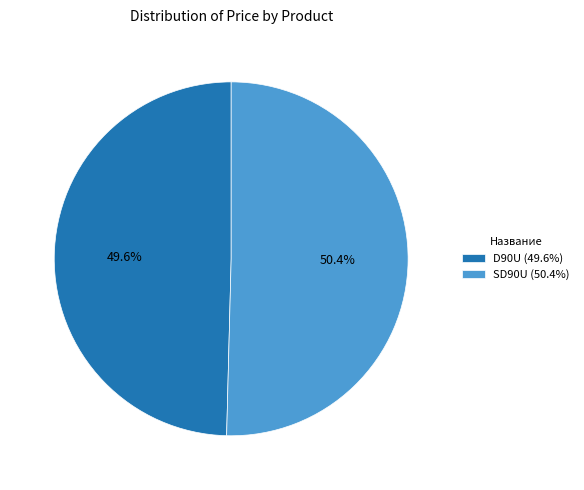

What percentage do SD90U and D90U together represent?

100.0%